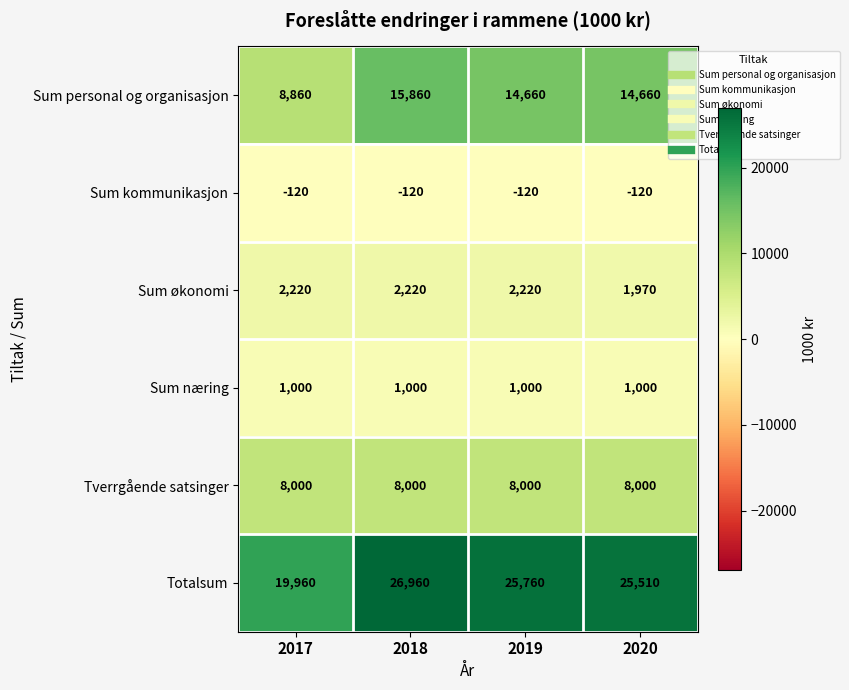

Count the number of data series in this chart.

6